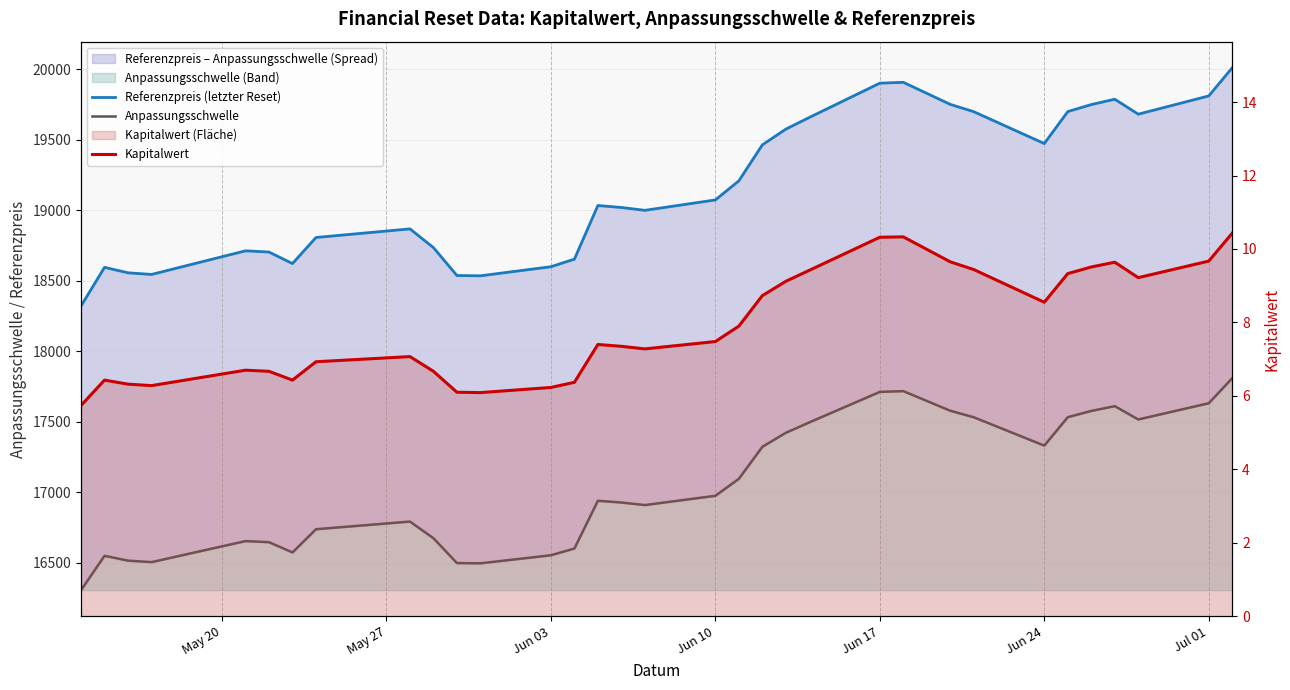

Which series has the widest spread of values?

Referenzpreis (letzter Reset)